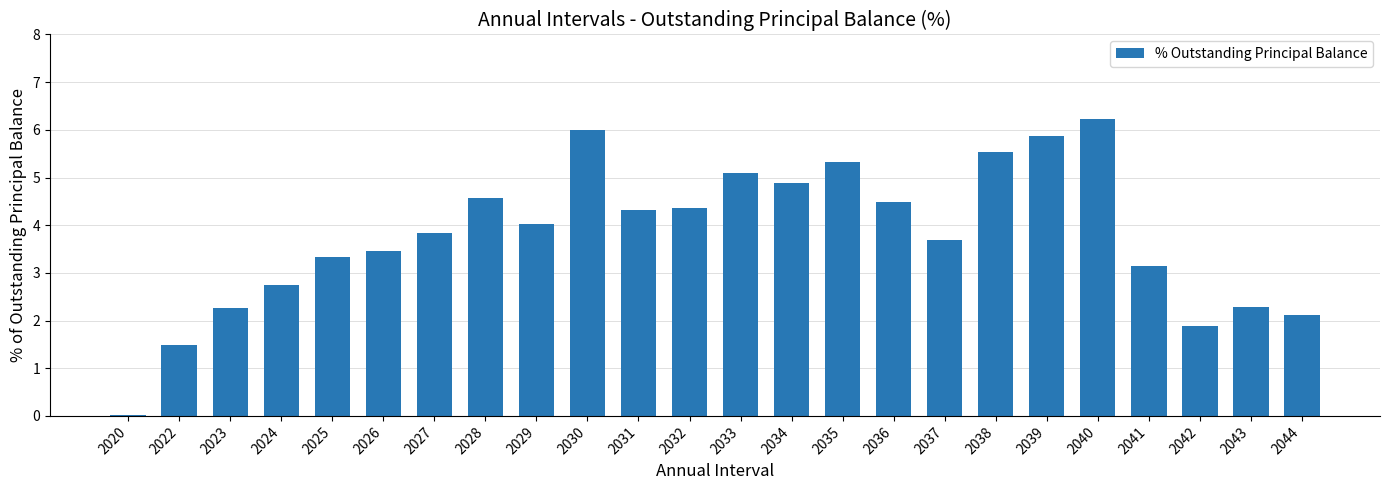

Read the value at 2040.

6.2